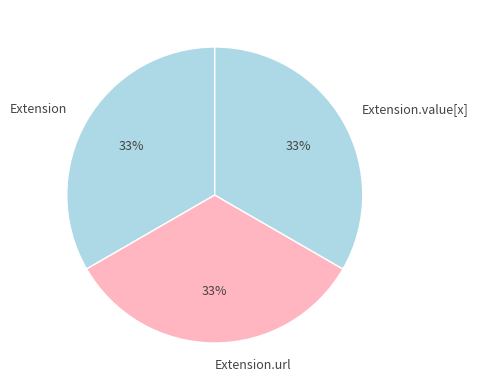

How many segments does this pie chart have?

3